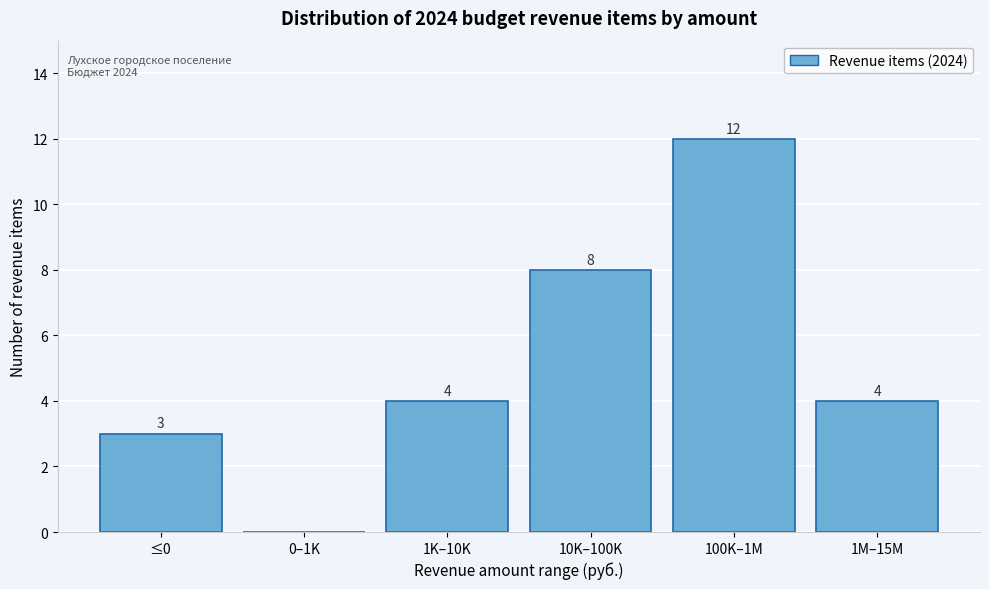

Reading left to right, what are all the values shown in this chart?

≤0=3	0–1K=0	1K–10K=4	10K–100K=8	100K–1M=12	1M–15M=4